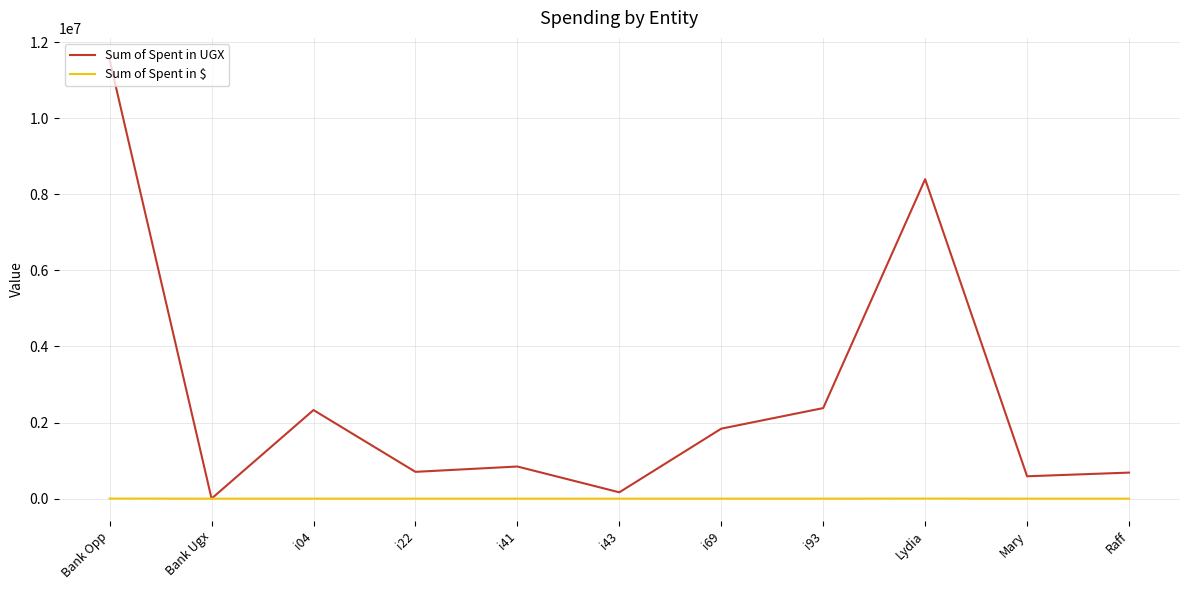

In Sum of Spent in UGX, how many points are higher than both neighbors (excluding endpoints)?

3